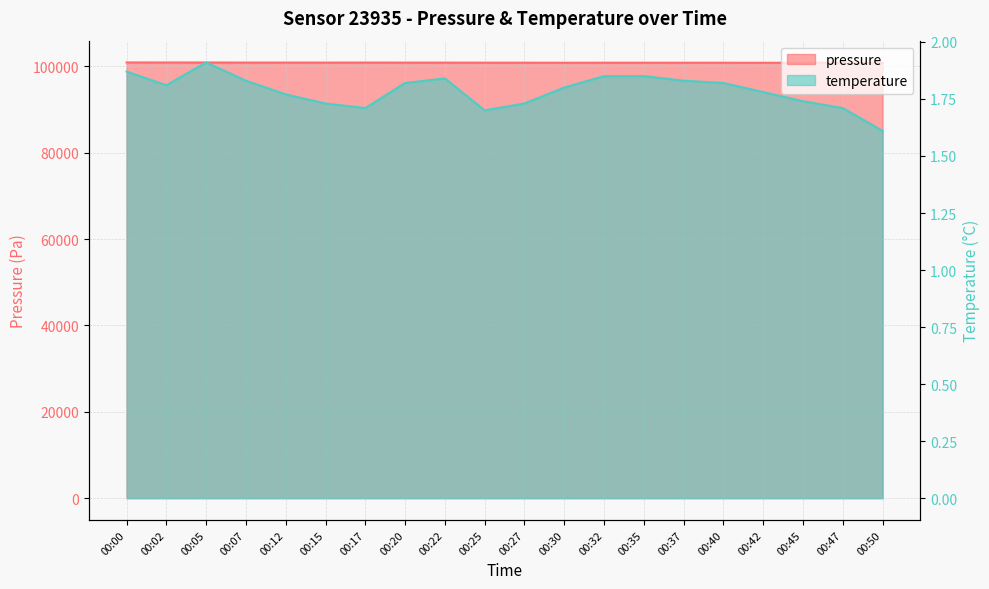

Is the value of pressure at 00:12 greater than the value of temperature at 00:37?

Yes